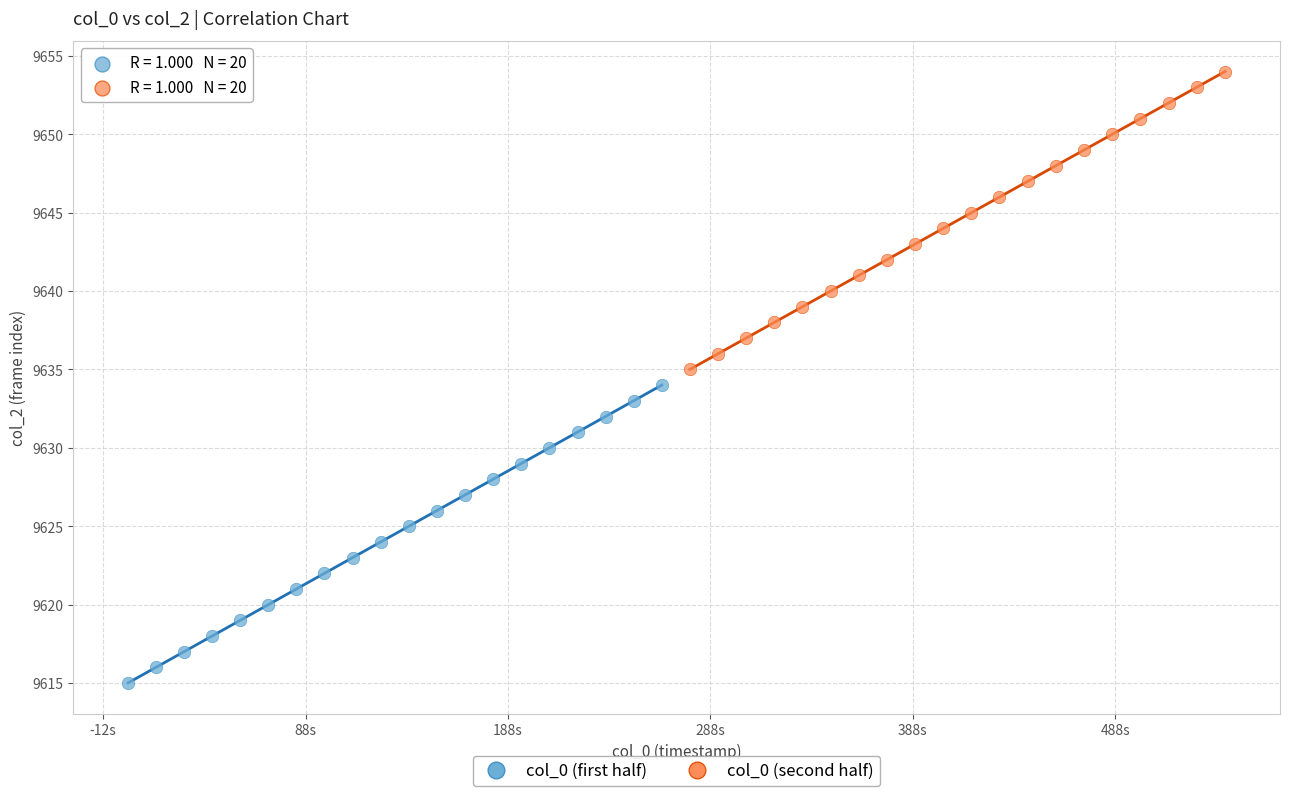

Which series contains the highest Y value?

col_0 (second half)